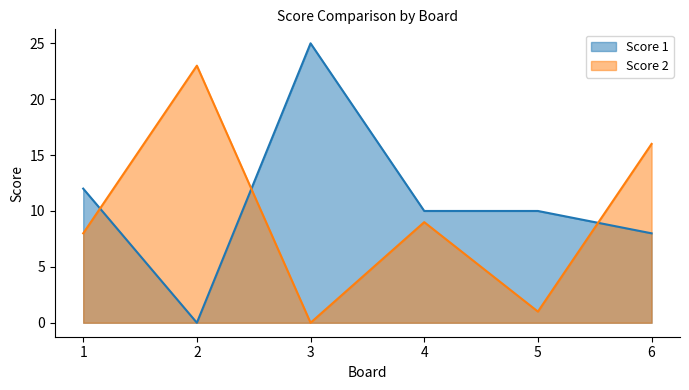

How many interior local valleys does the Score 1 series have?

1